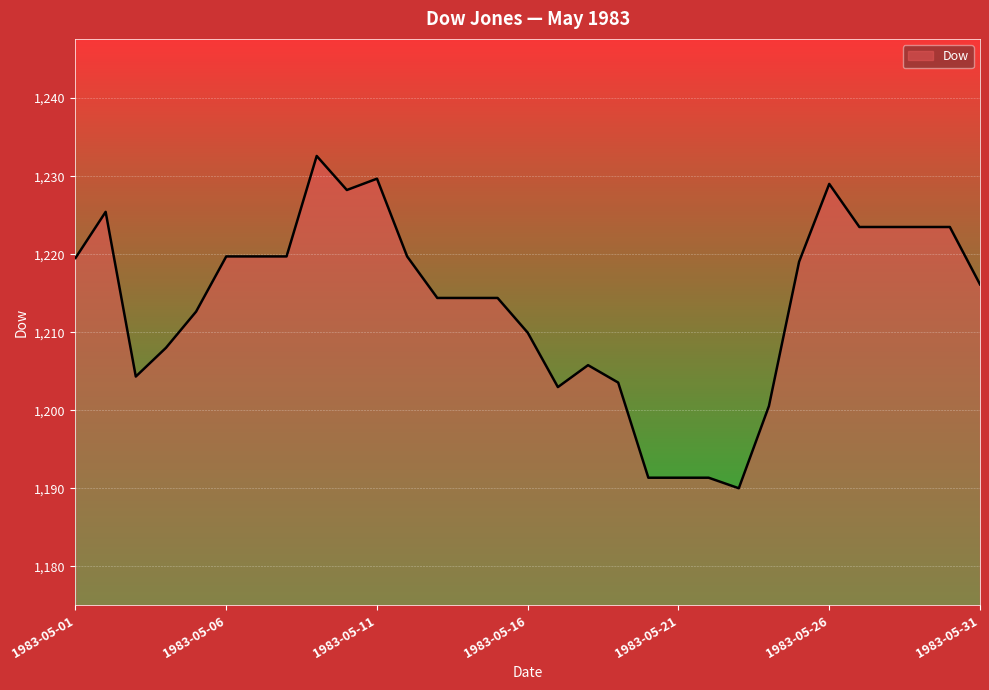

What is the difference between the maximum and minimum values?

42.6